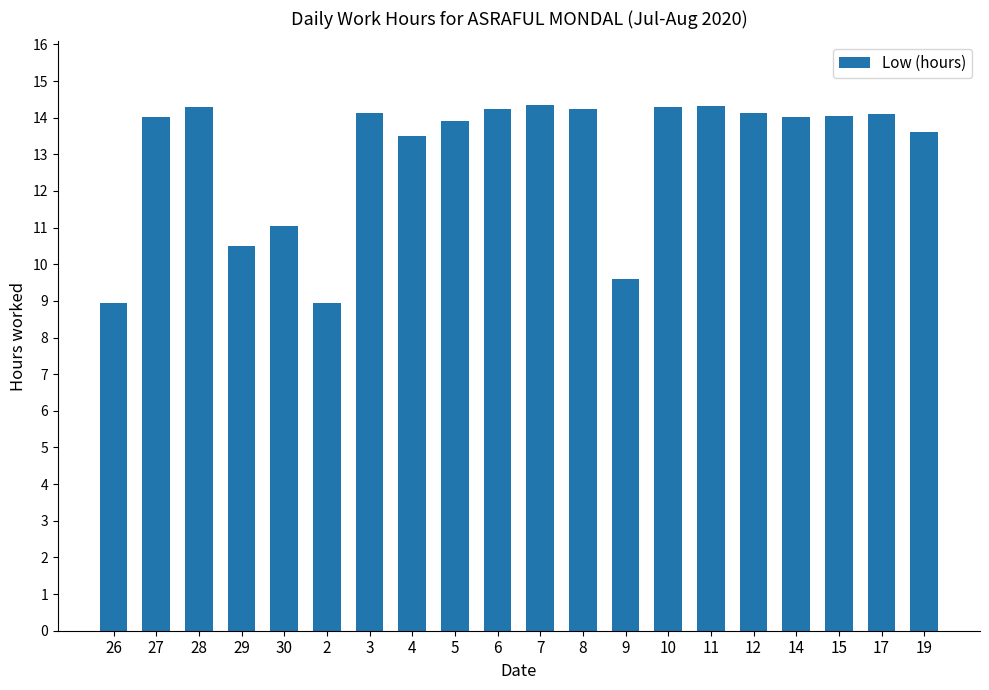

What is the maximum value shown in the chart?

14.4